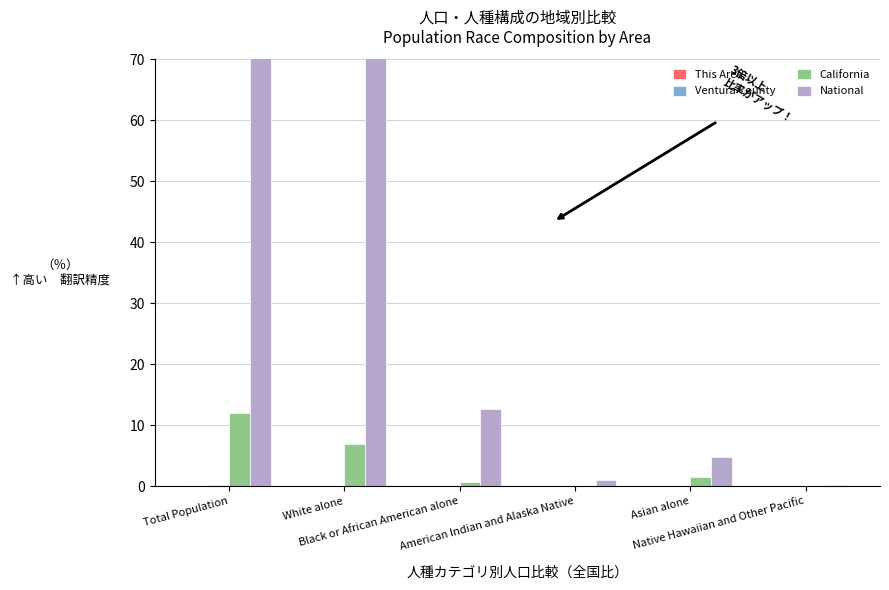

What is the value of the California bar at the 2nd from the left?

6.9